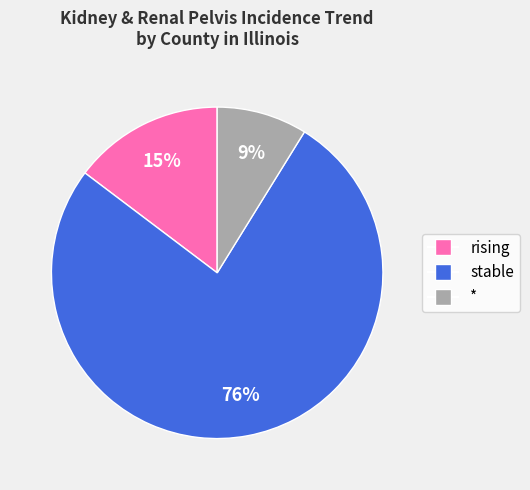

To the nearest percent, what is the combined percentage of * and rising?

24%